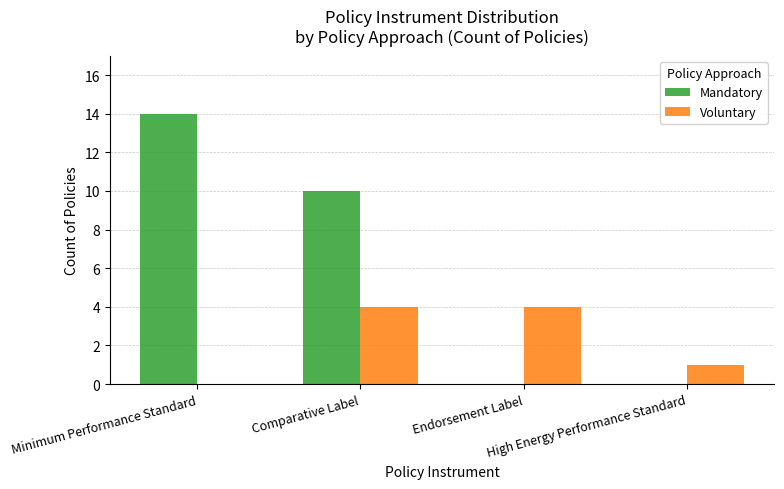

What is the maximum value shown in the chart?

14